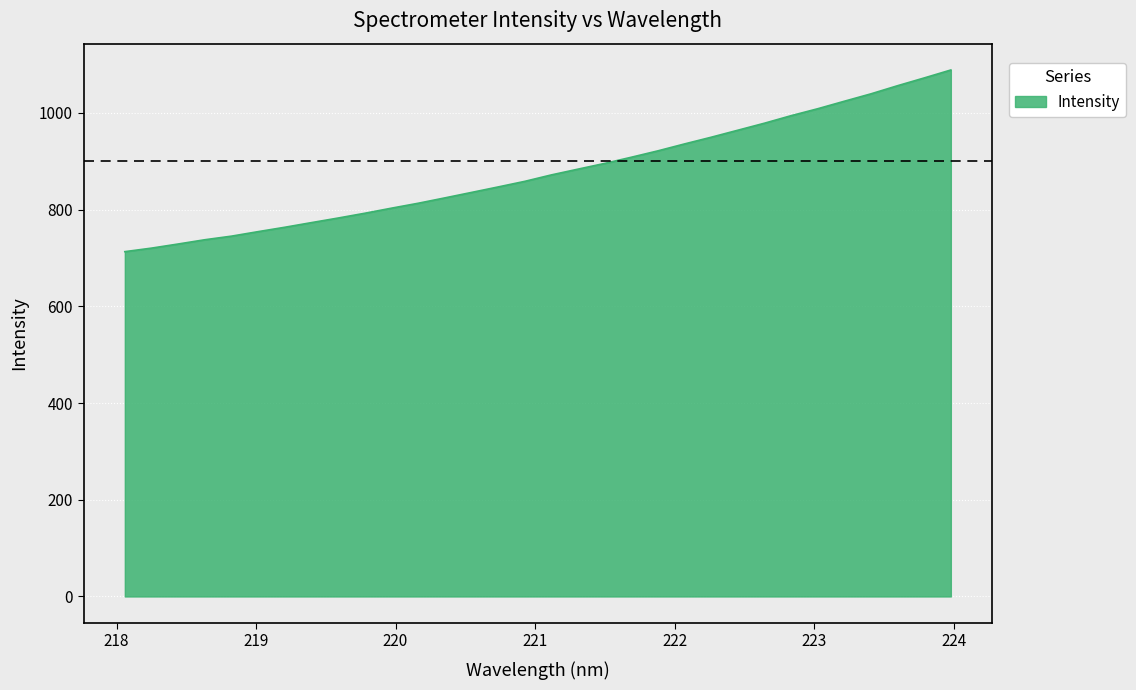

What is the maximum value shown in the chart?

1088.8